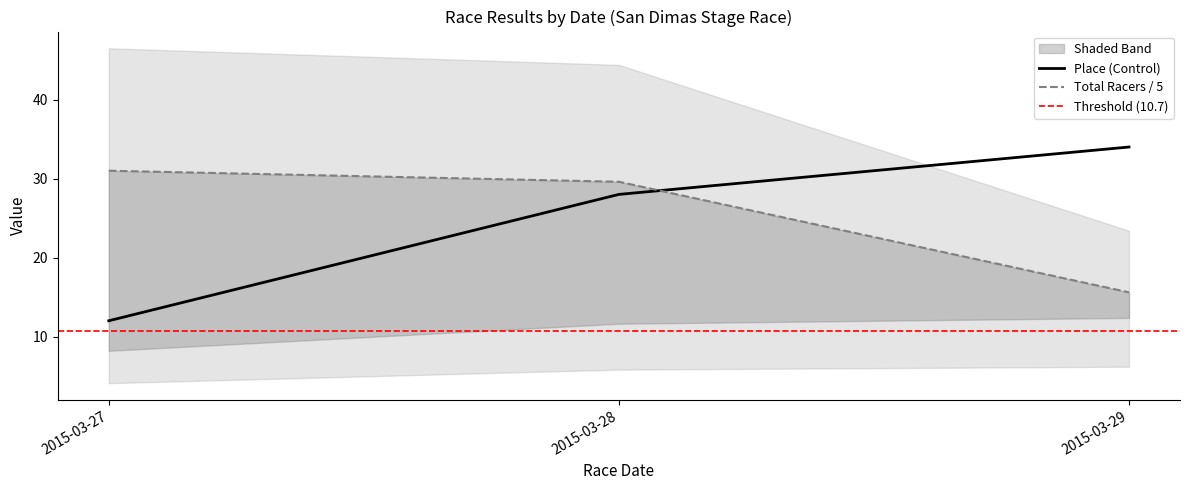

At how many categories does at least one series exceed 13?

3